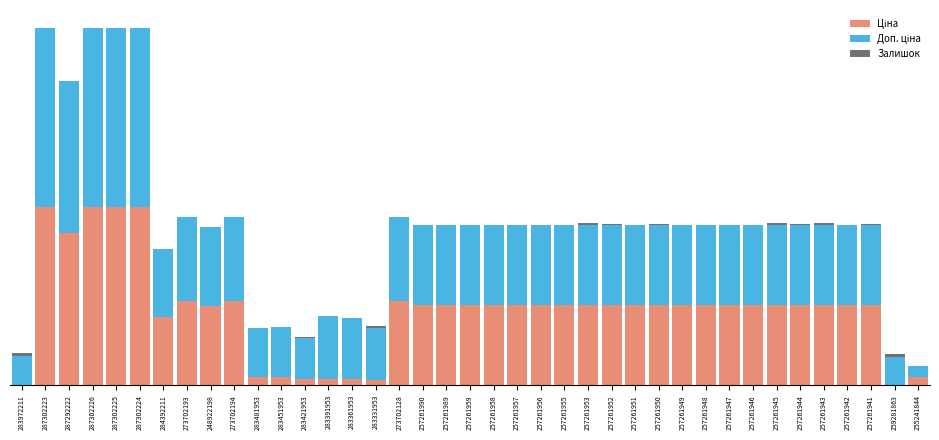

The value of Ціна at 283451953 is 934.5. True or false?

True